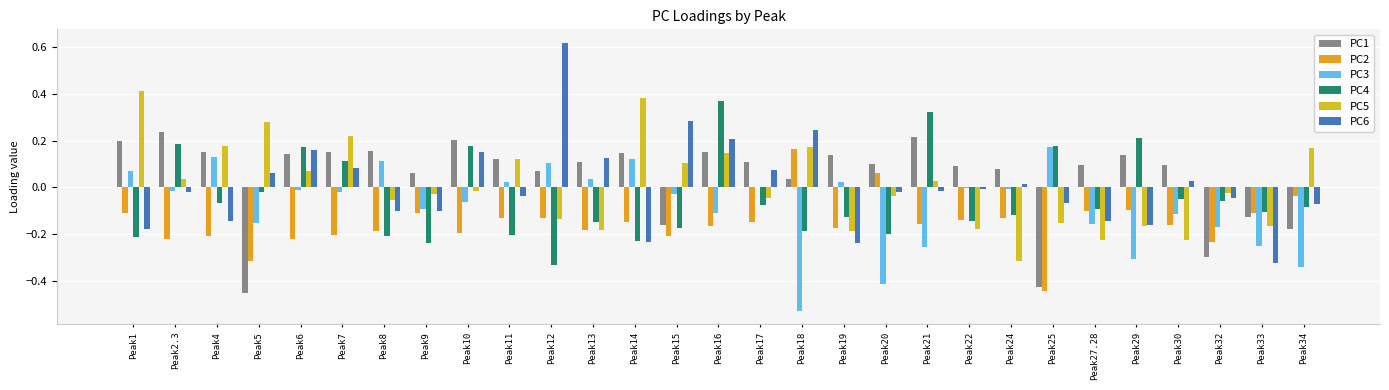

The value of PC1 at Peak10 is 0.1. True or false?

False